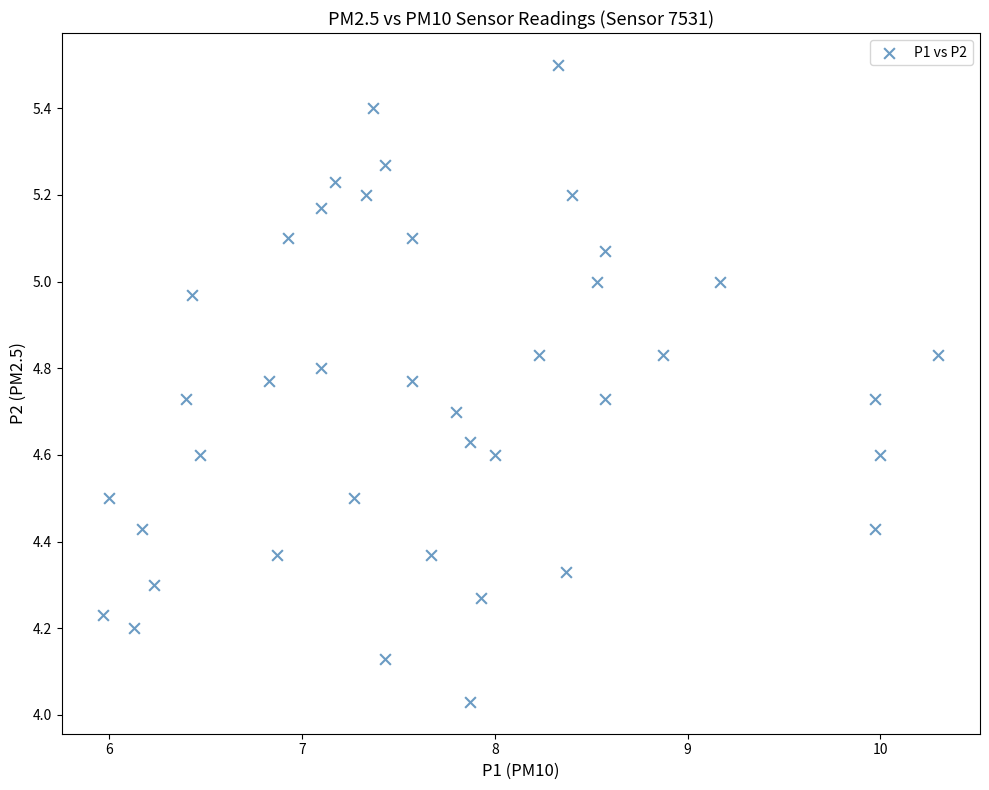

What is the range of Y values (max minus min)?

1.5